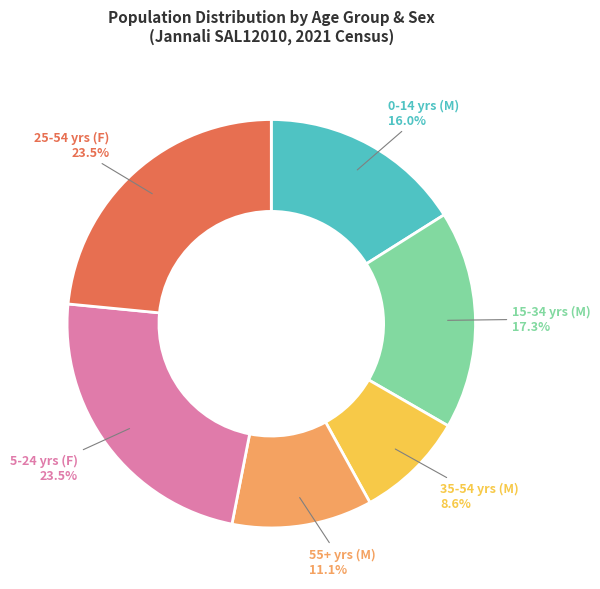

Does any single category account for the majority?

No